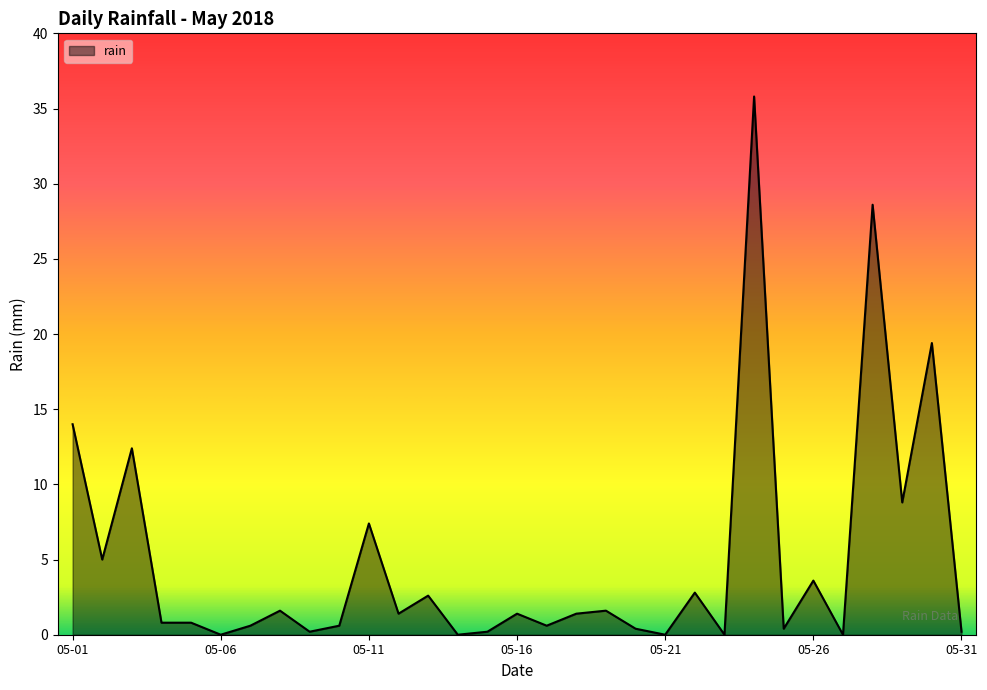

What is the maximum value shown in the chart?

35.8